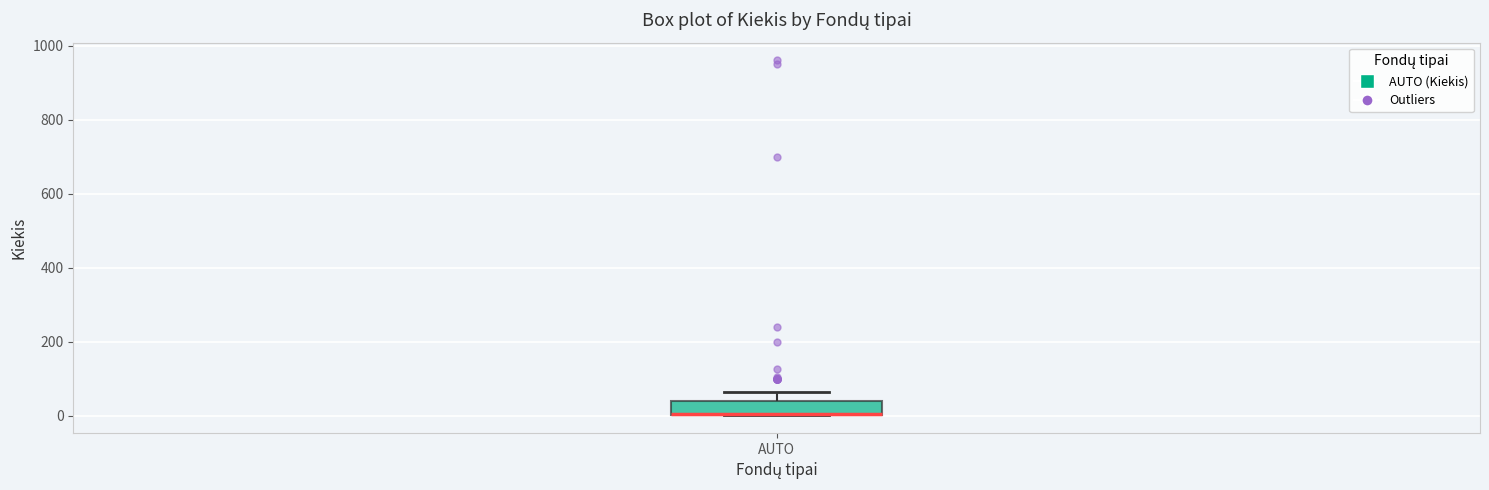

Read this box plot against the y-axis: the position of the median line, the range covered by the box, and the ends of both whiskers. The values are not printed on the chart, so give them approximately, as read against the axis.

median 0 (drawn on the box's lower edge), box 0 to 40, whiskers 0 to 60